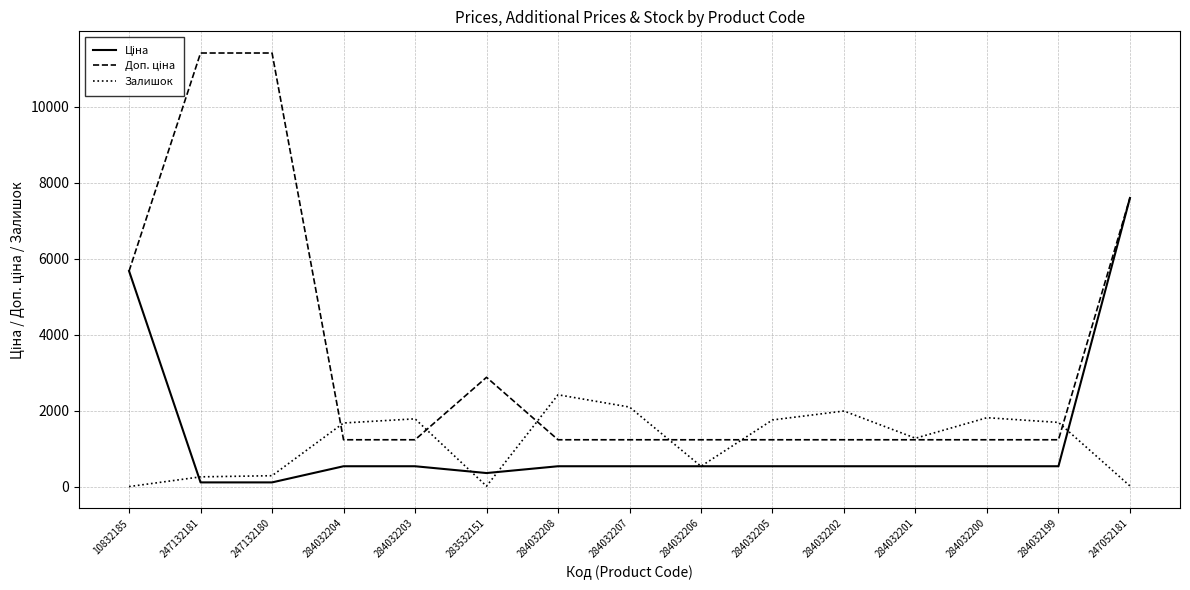

The Залишок series shows 3052.6 at 284032202. True or false?

False